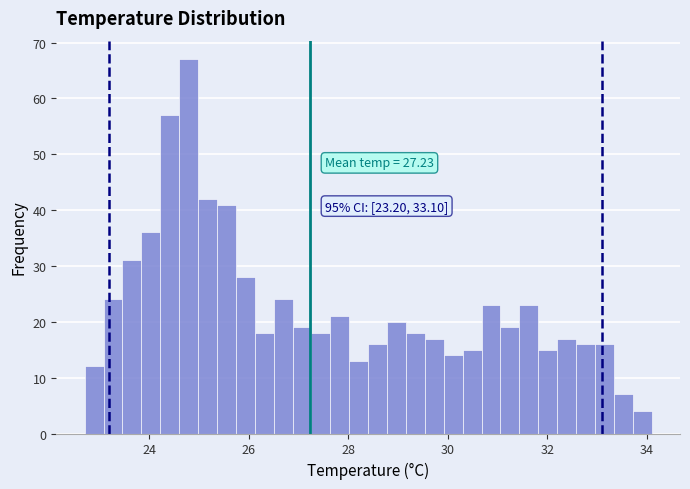

Read against the x-axis, roughly where is the centre of the tallest bar?

24.8